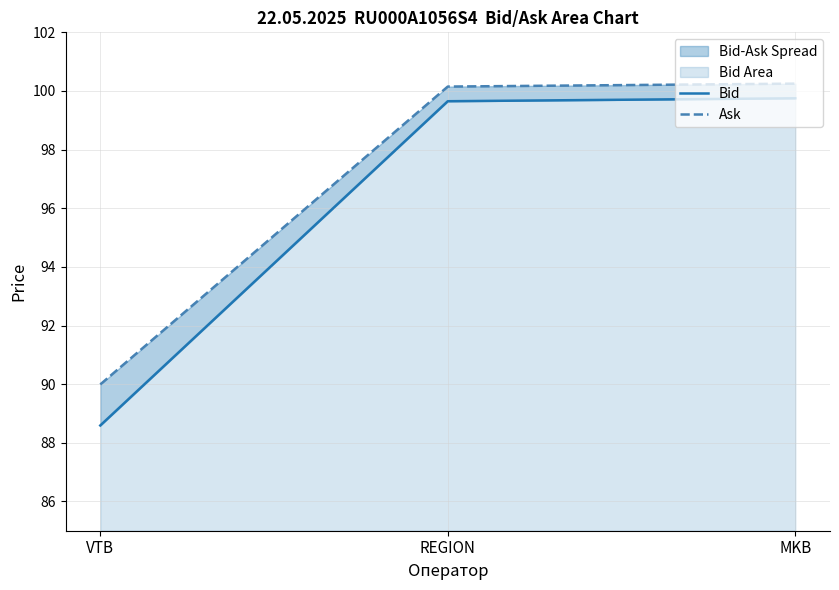

Is the value of Ask at REGION greater than the value of Bid at REGION?

Yes